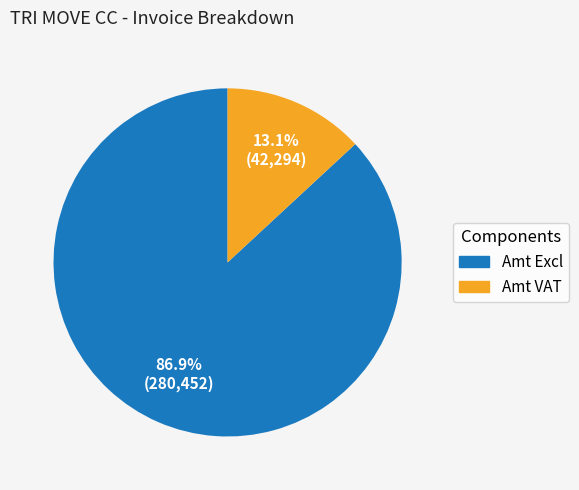

Combined, what portion of the pie is Amt VAT and Amt Excl?

100.0%